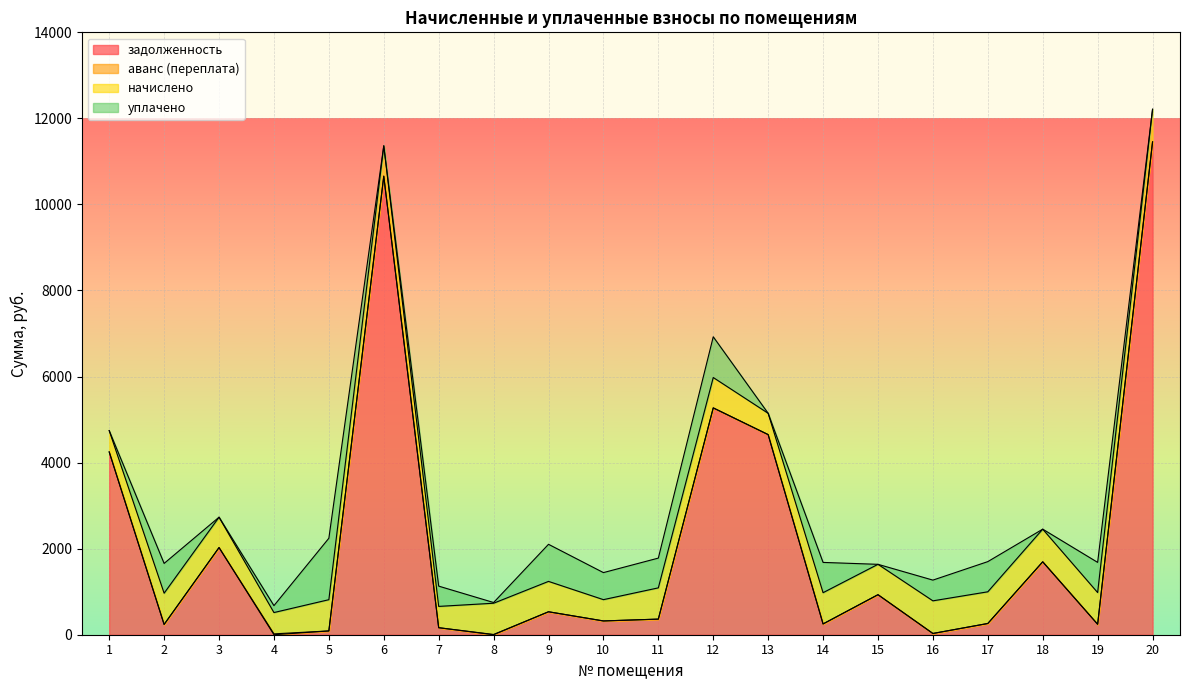

What is the difference between the maximum and minimum values in the задолженность series?

11453.3